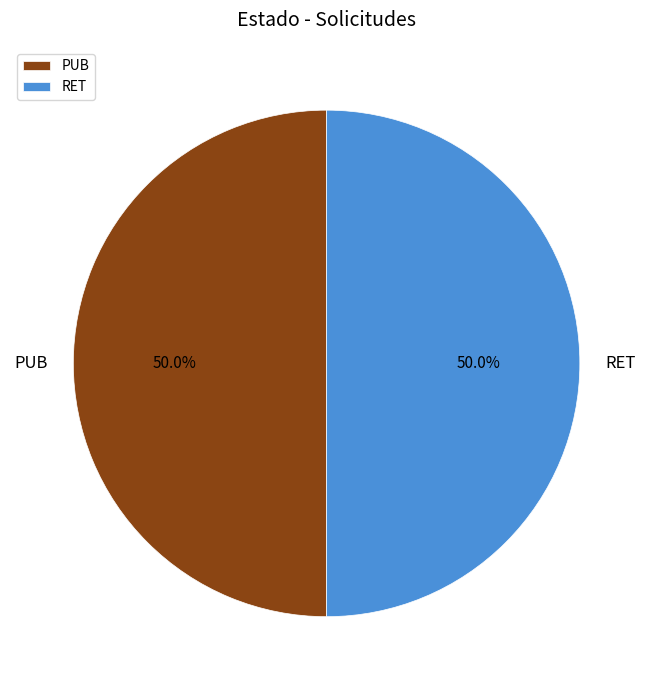

To the nearest percent, what is the combined percentage of PUB and RET?

100%